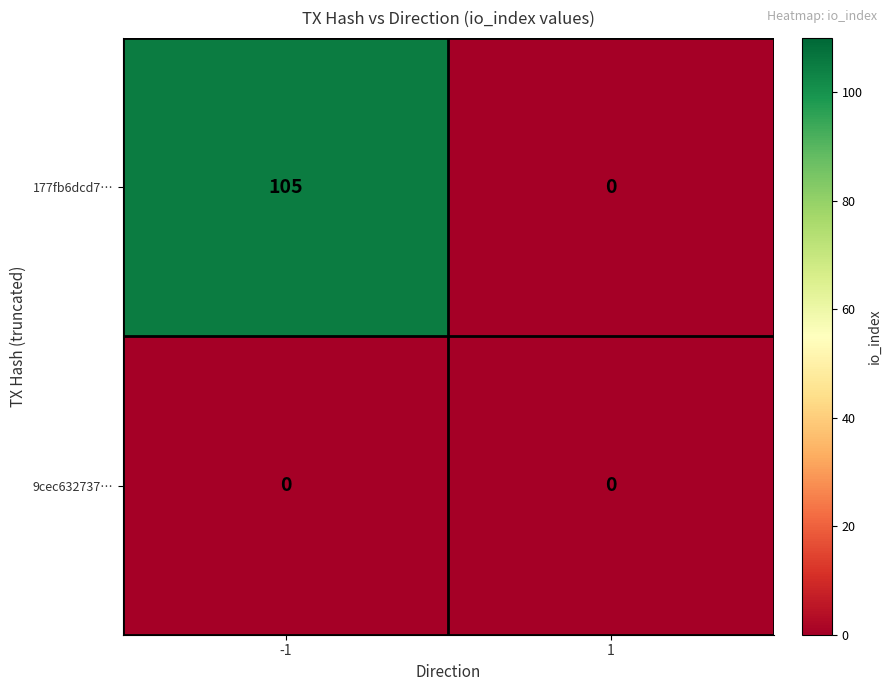

At how many categories does at least one series exceed 14?

1